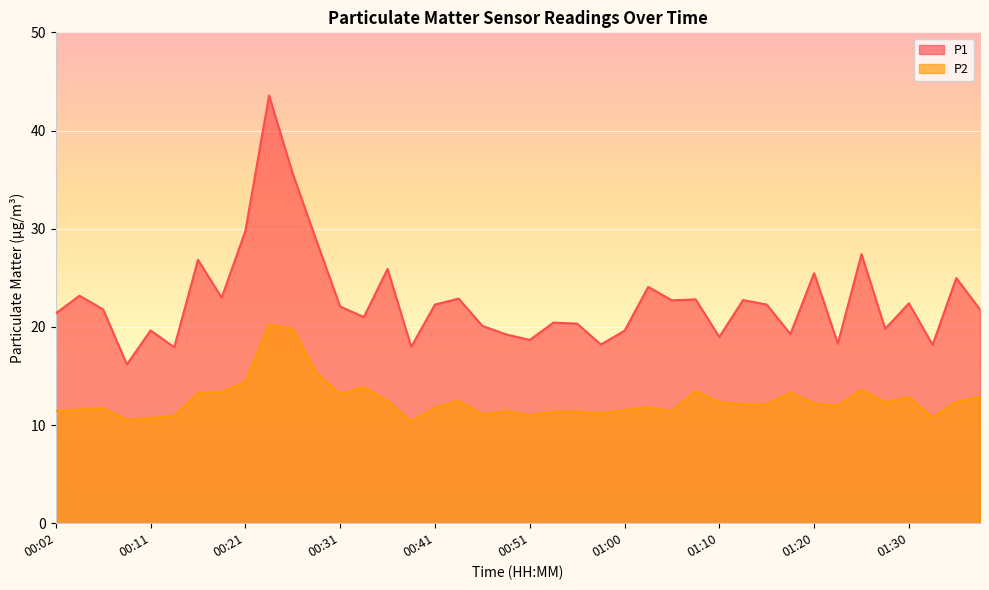

What is the difference between the highest and lowest values at 00:21?

15.4